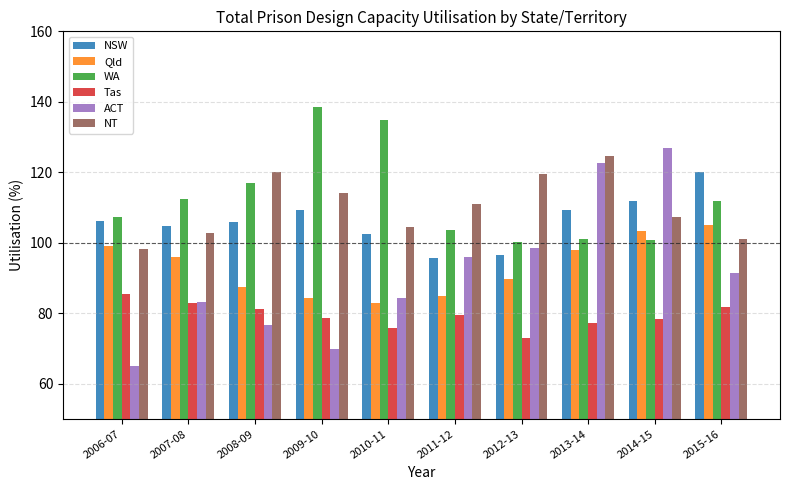

What is the label of the 2nd bar from the left?

2007-08